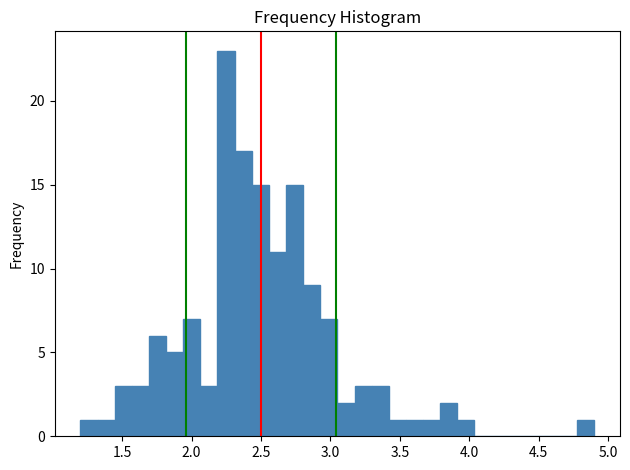

Read against the x-axis, roughly where is the centre of the tallest bar?

2.25